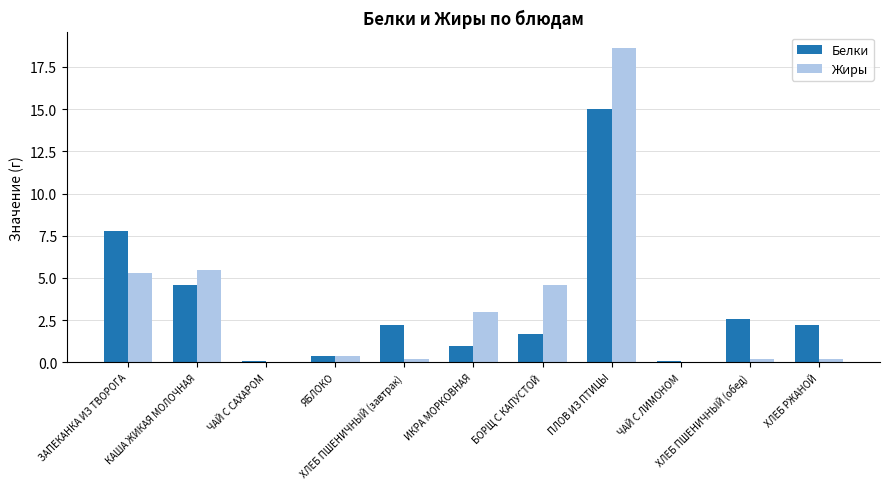

Reading left to right, transcribe all the data shown in this chart.

Белки: 7.8	4.6	0.1	0.4	2.2	1.0	1.7	15.0	0.1	2.6	2.2
Жиры: 5.3	5.5	0.0	0.4	0.2	3.0	4.6	18.6	0.0	0.2	0.2